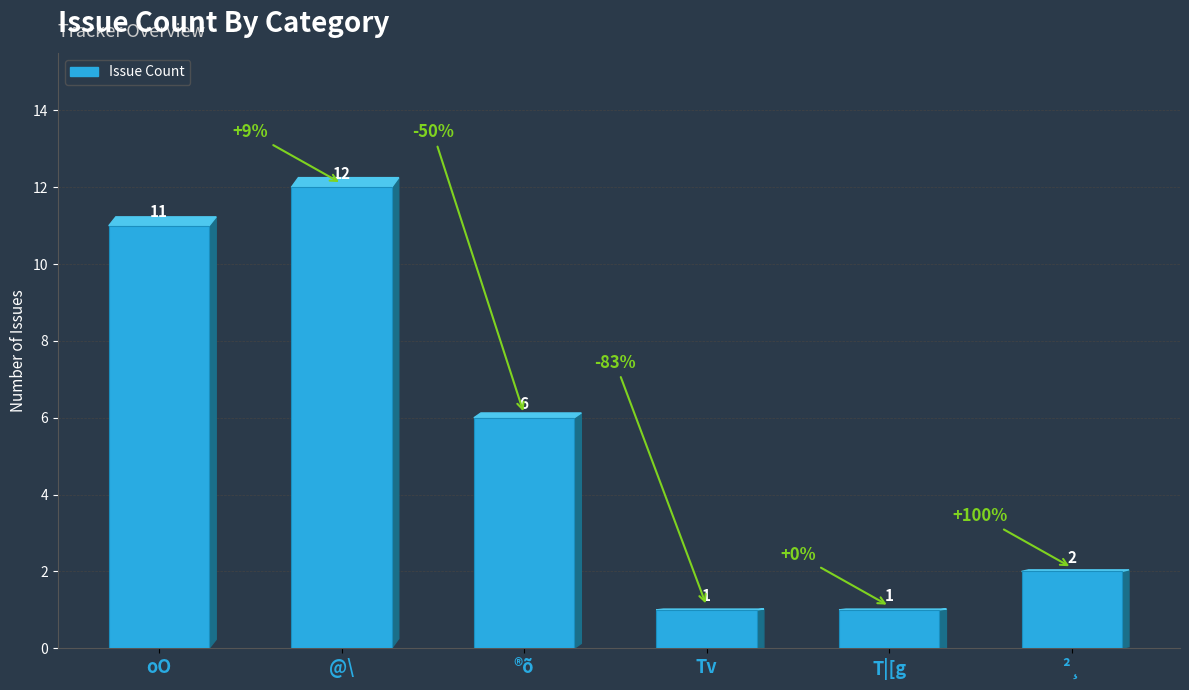

Does the chart contain any negative values?

No